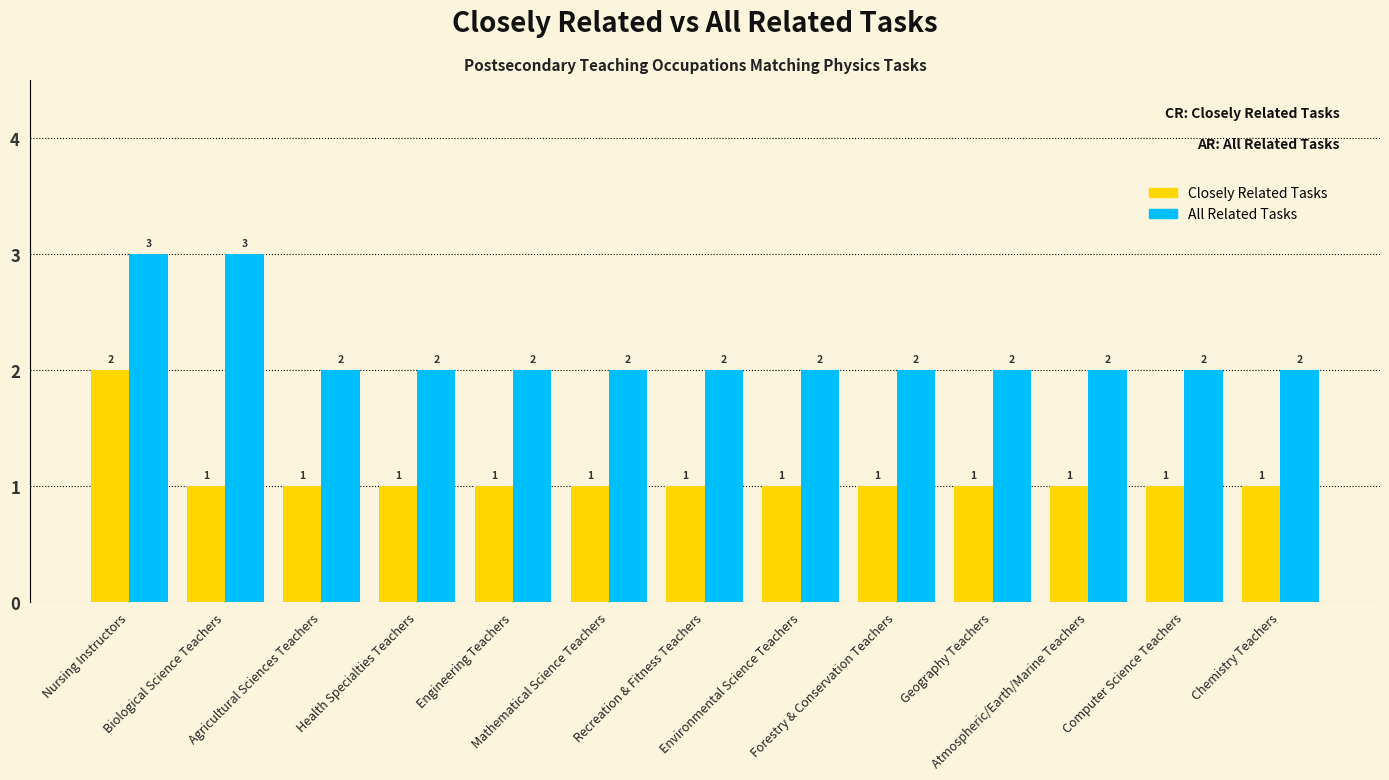

What is the difference between the All Related Tasks values at Biological Science Teachers and Engineering Teachers?

1